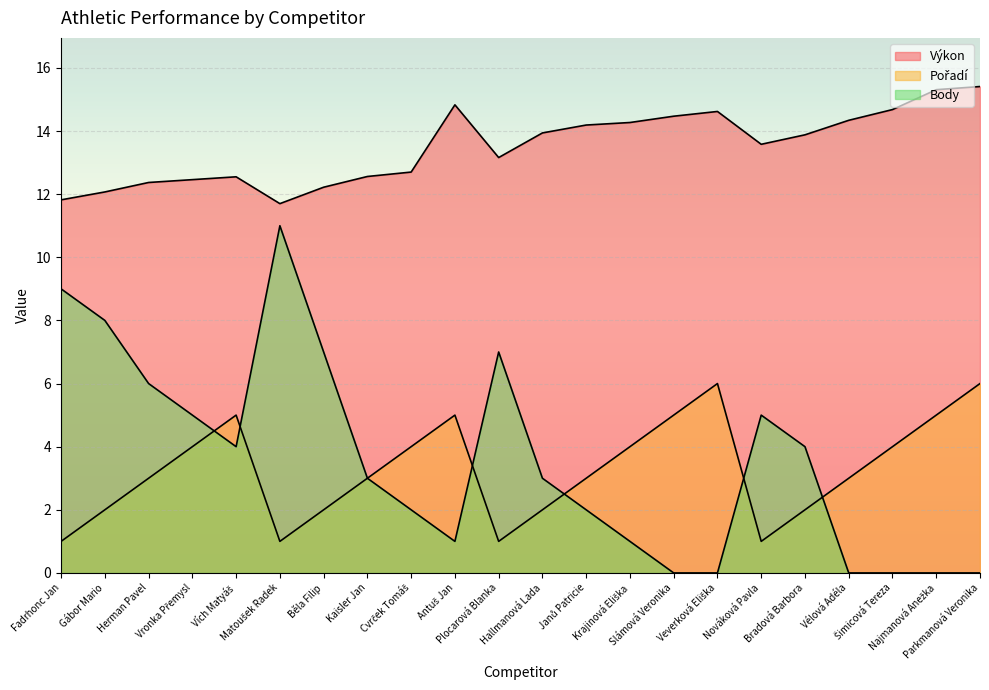

What is the total value across all series at Krajinová Eliška?

19.3